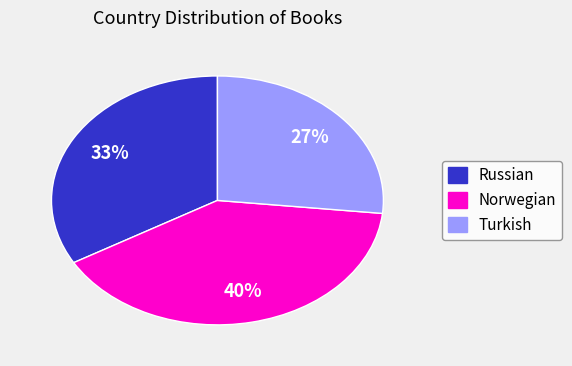

Count the number of slices in the pie.

3